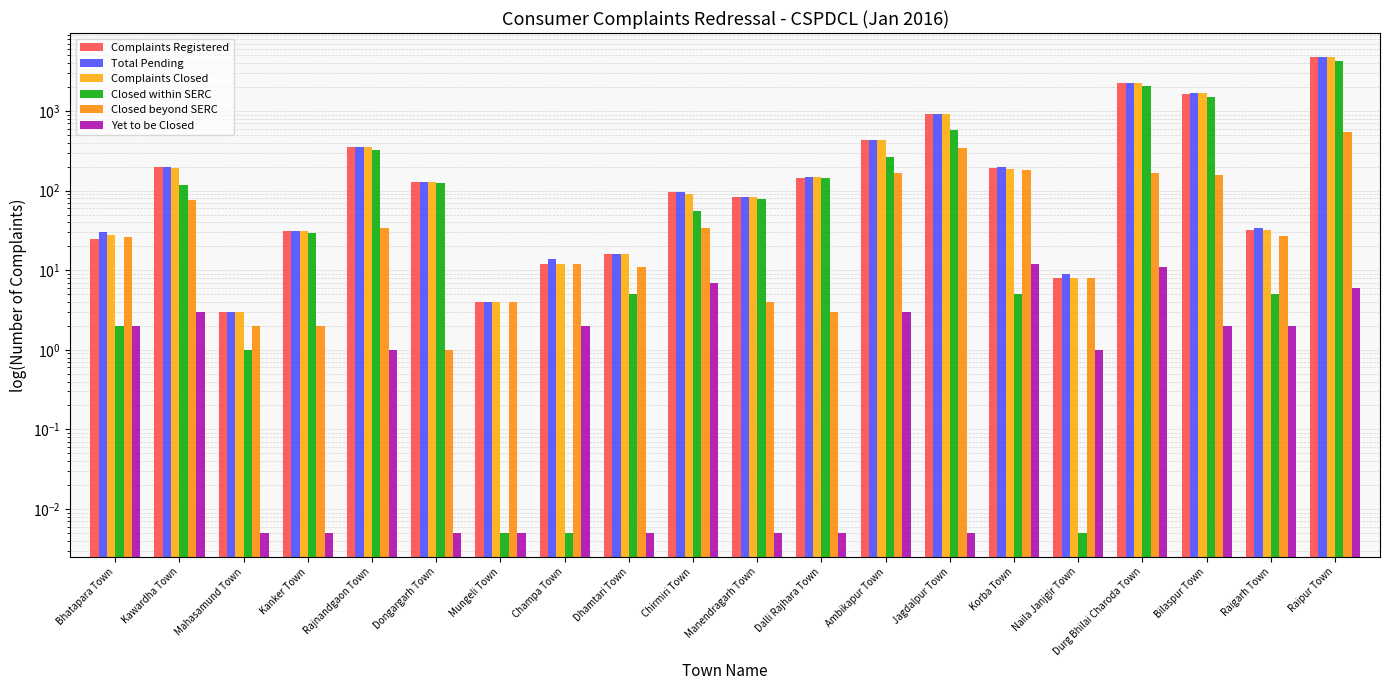

The value of Closed within SERC at Kawardha Town is 116.0. True or false?

True